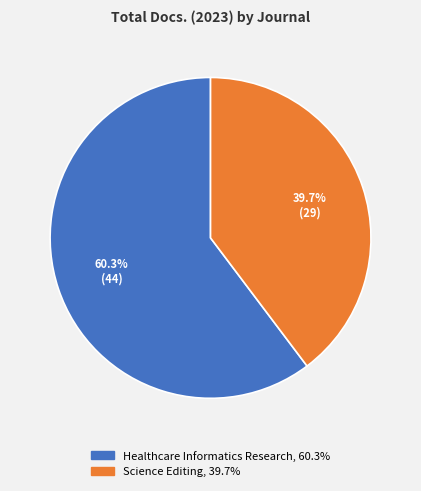

Which slice is the smallest?

Science Editing